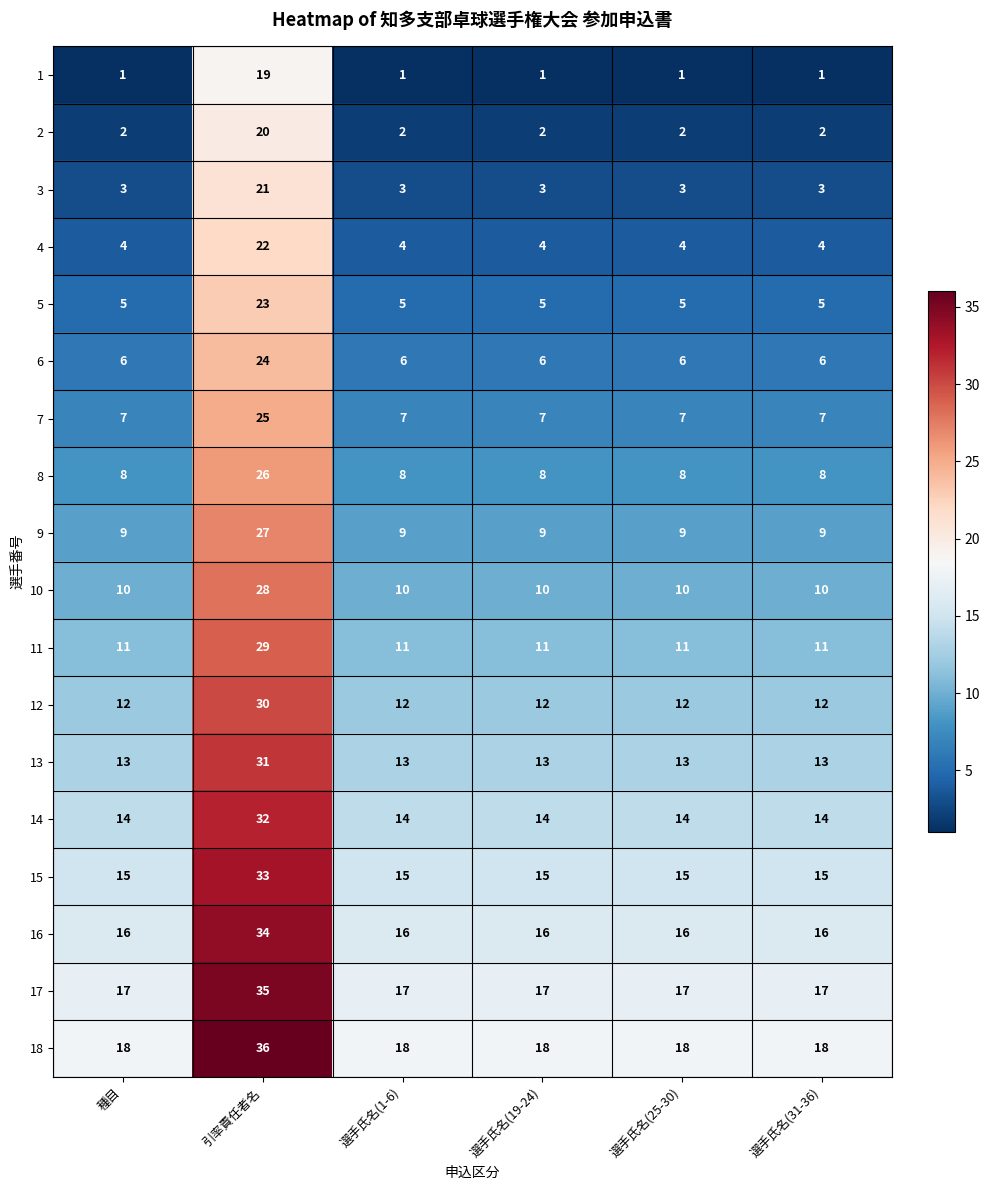

List the series in order of their peak value, highest first.

18, 17, 16, 15, 14, 13, 12, 11, 10, 9, 8, 7, 6, 5, 4, 3, 2, 1